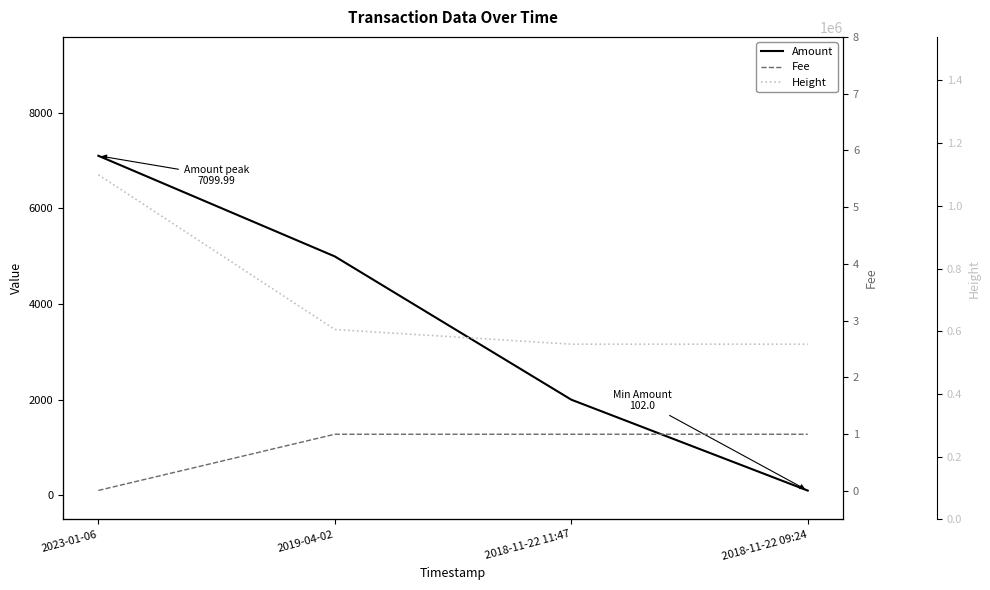

Reading right to left, what are all the values shown in this chart?

Amount: 102.0	2002.0	4996.0	7100.0
Fee: 1.0	1.0	1.0	0.0
Height: 558767.0	558811.0	605598.0	1099218.0